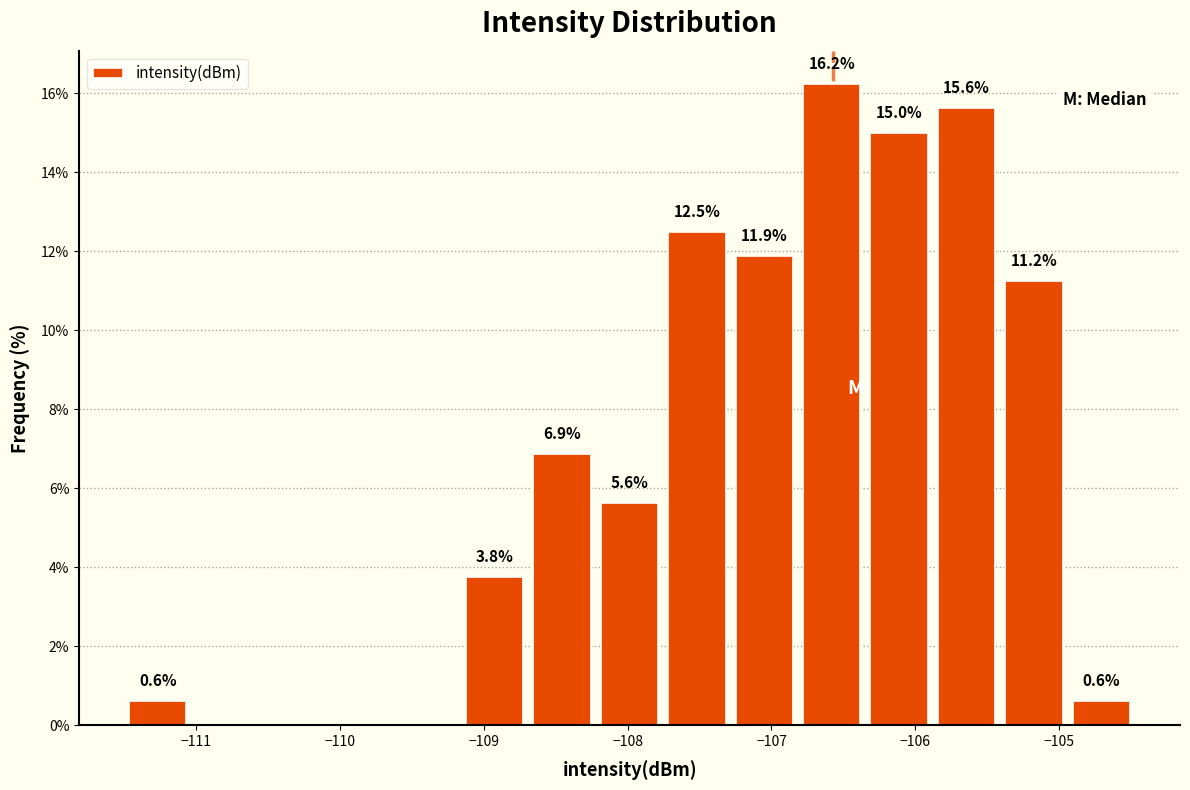

Which range on the x-axis has the tallest bar?

-106.8 to -106.3